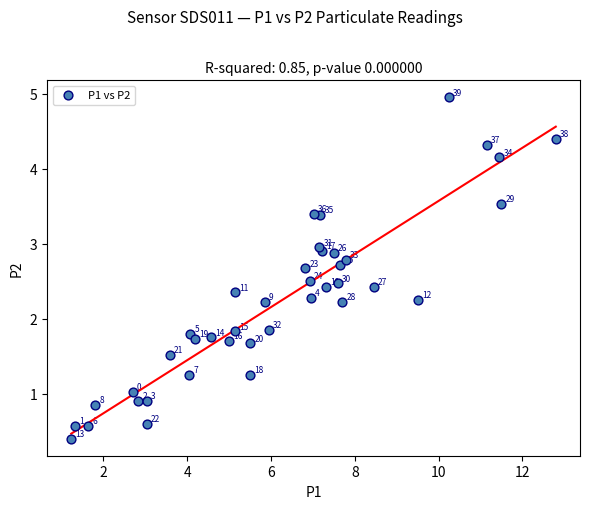

What Y value in the scatter plot is closest to 2?

1.9